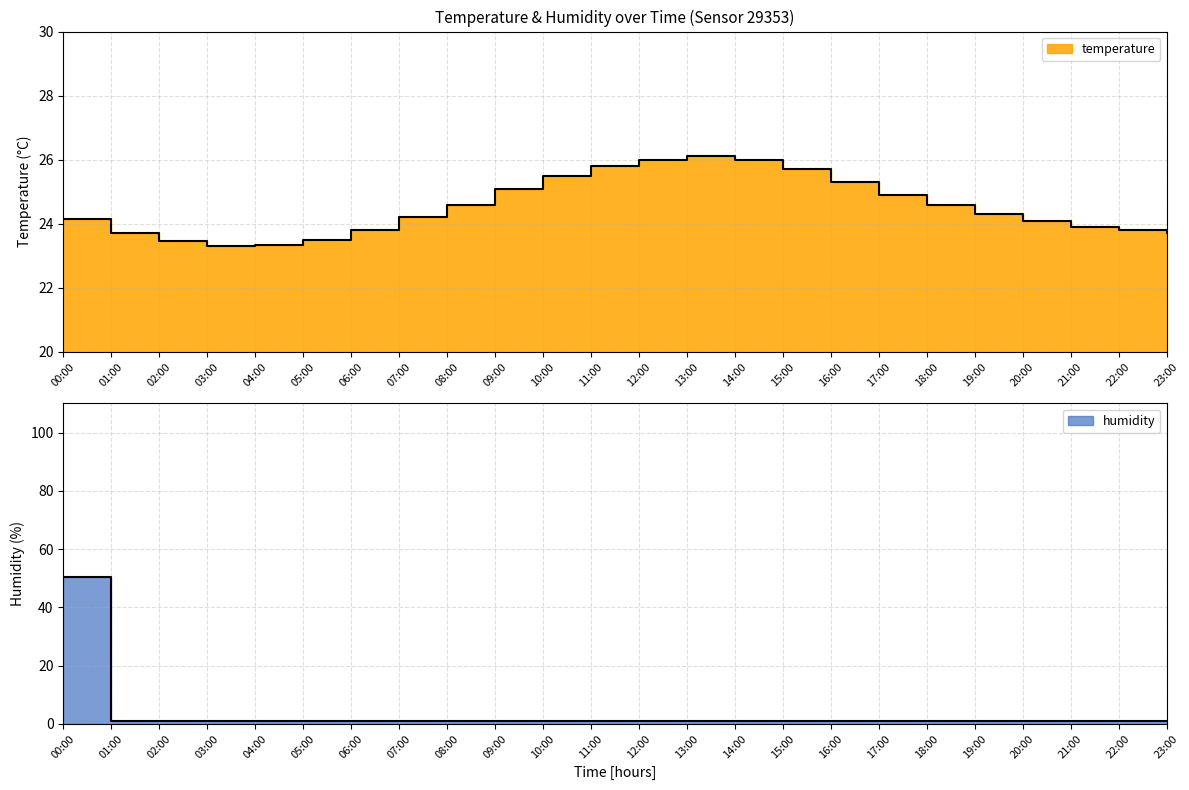

What position from the left is 10:00?

11